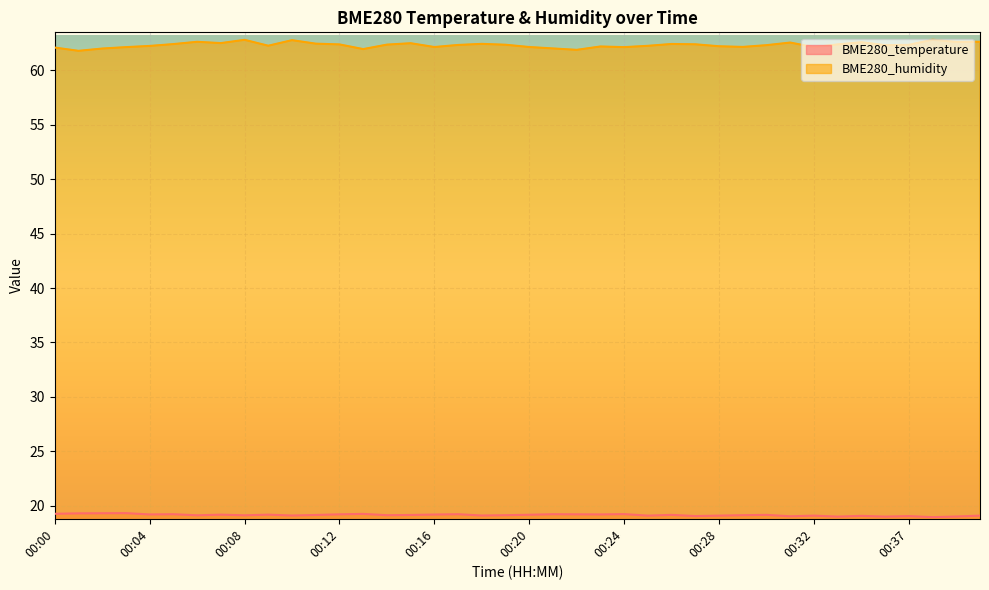

What is the difference between the BME280_temperature values at 00:27 and 00:06?

0.1